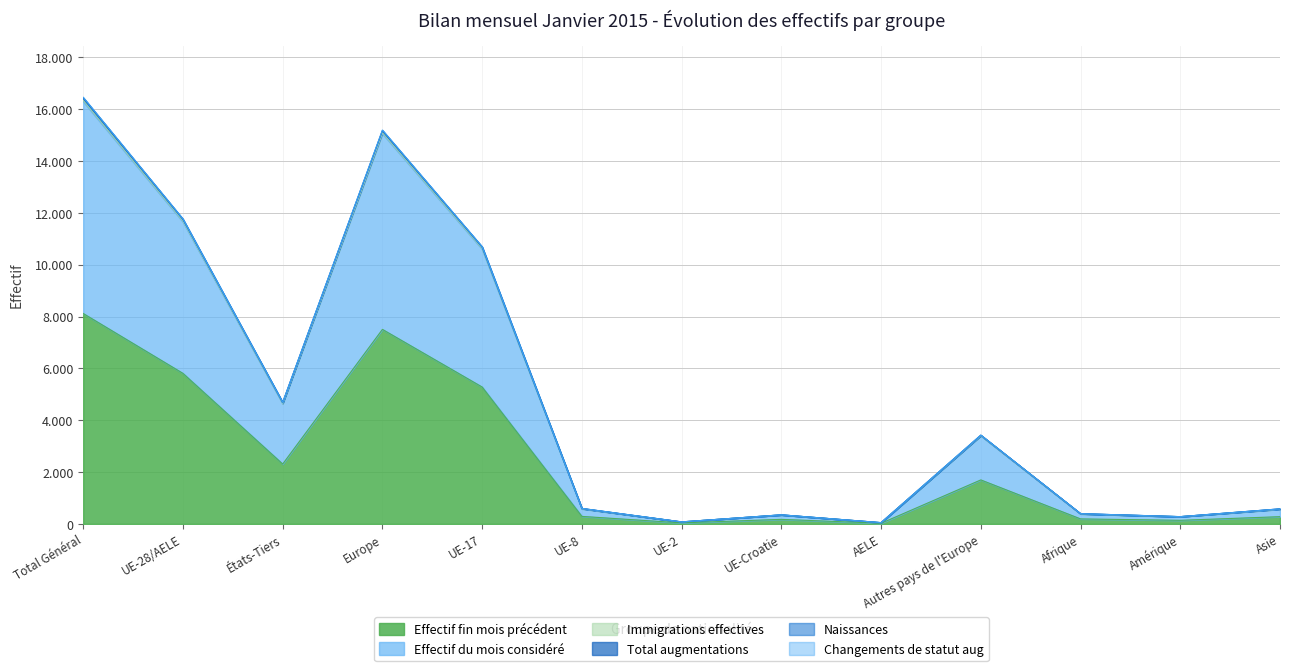

True or false: Total augmentations has more than 2 points higher than both neighbors.

True